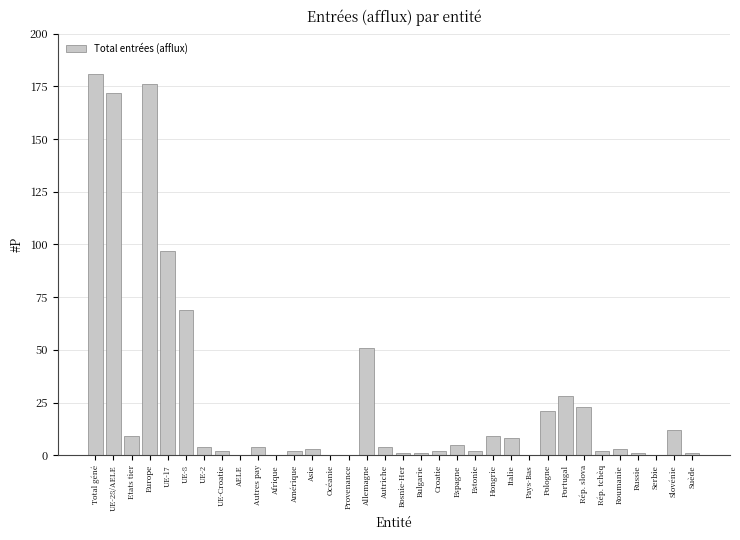

What is the greatest value displayed?

181